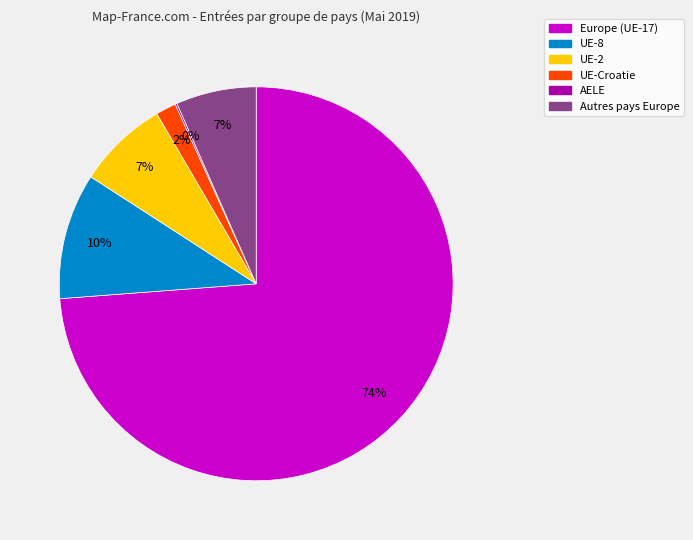

True or false: UE-2 accounts for 7% of the total.

True